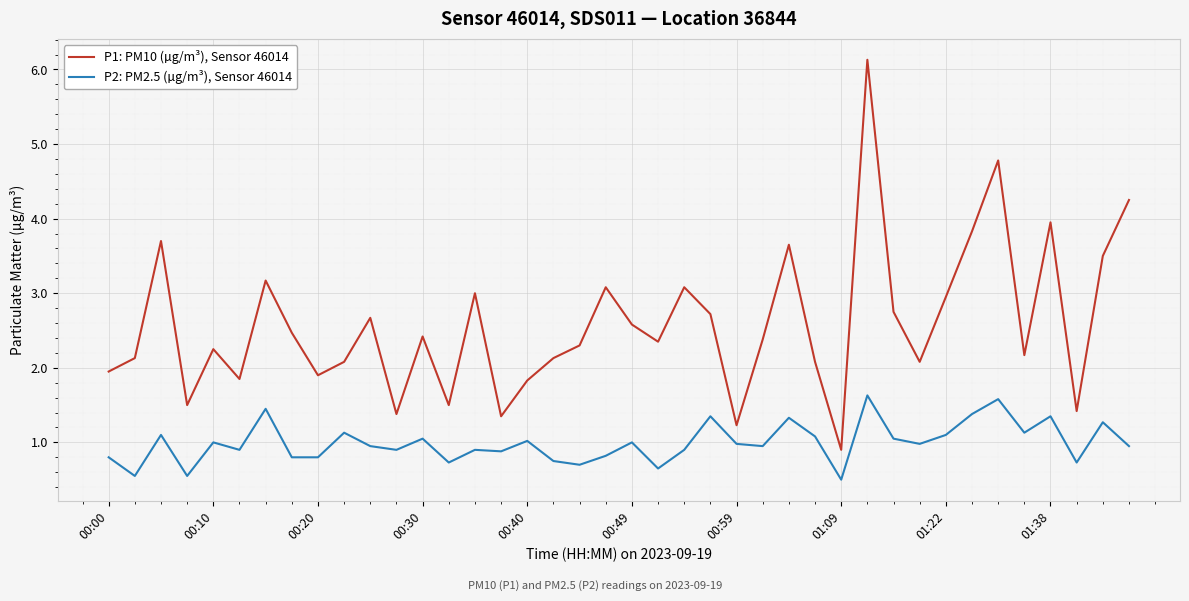

List the series in order of their overall mean, highest first.

P1: PM10 (µg/m³), Sensor 46014, P2: PM2.5 (µg/m³), Sensor 46014